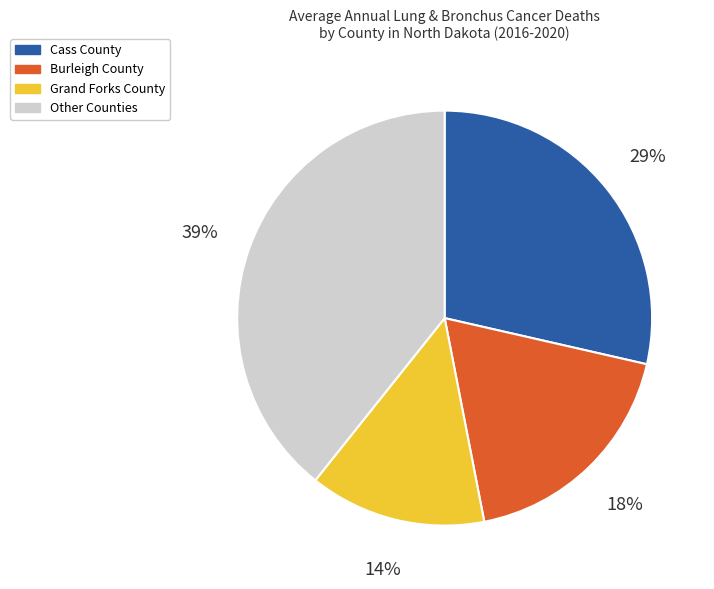

To the nearest percent, what is the average slice percentage?

25%